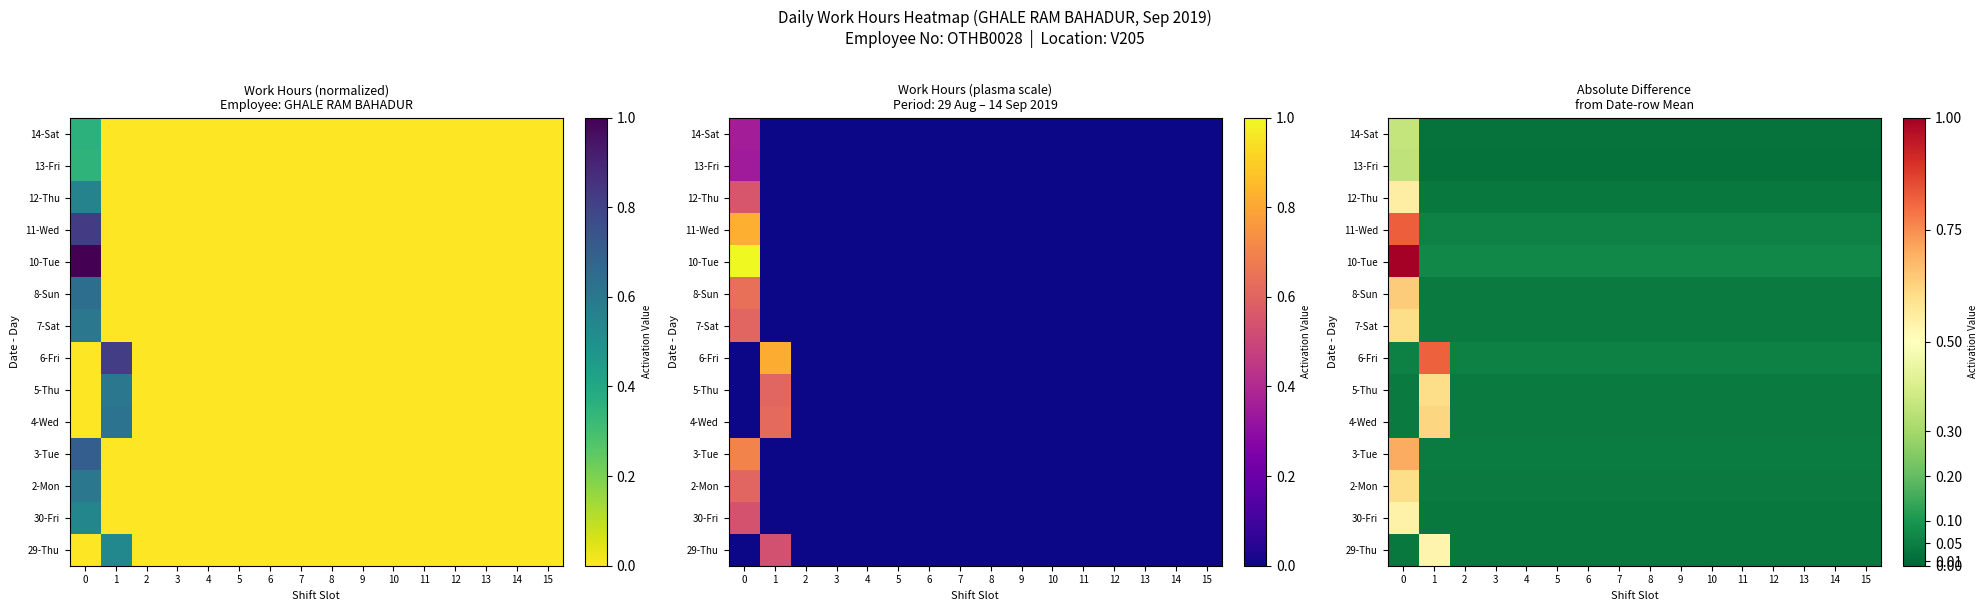

List the series in order of their peak value, highest first.

10-Tue, 11-Wed, 6-Fri, 3-Tue, 8-Sun, 4-Wed, 7-Sat, 5-Thu, 2-Mon, 12-Thu, 30-Fri, 29-Thu, 14-Sat, 13-Fri